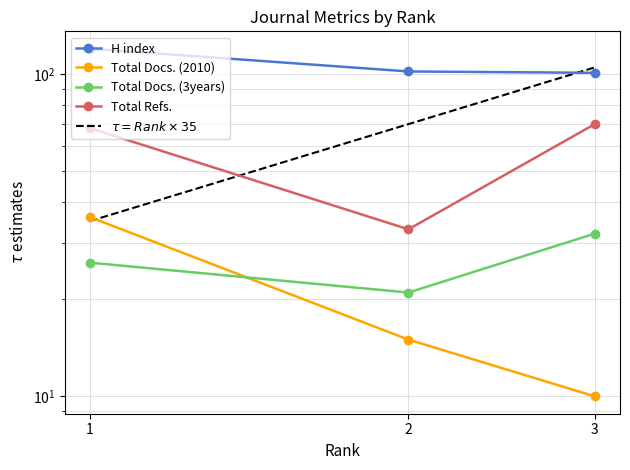

Which series changed the most between 2 and 3?

Total Refs.